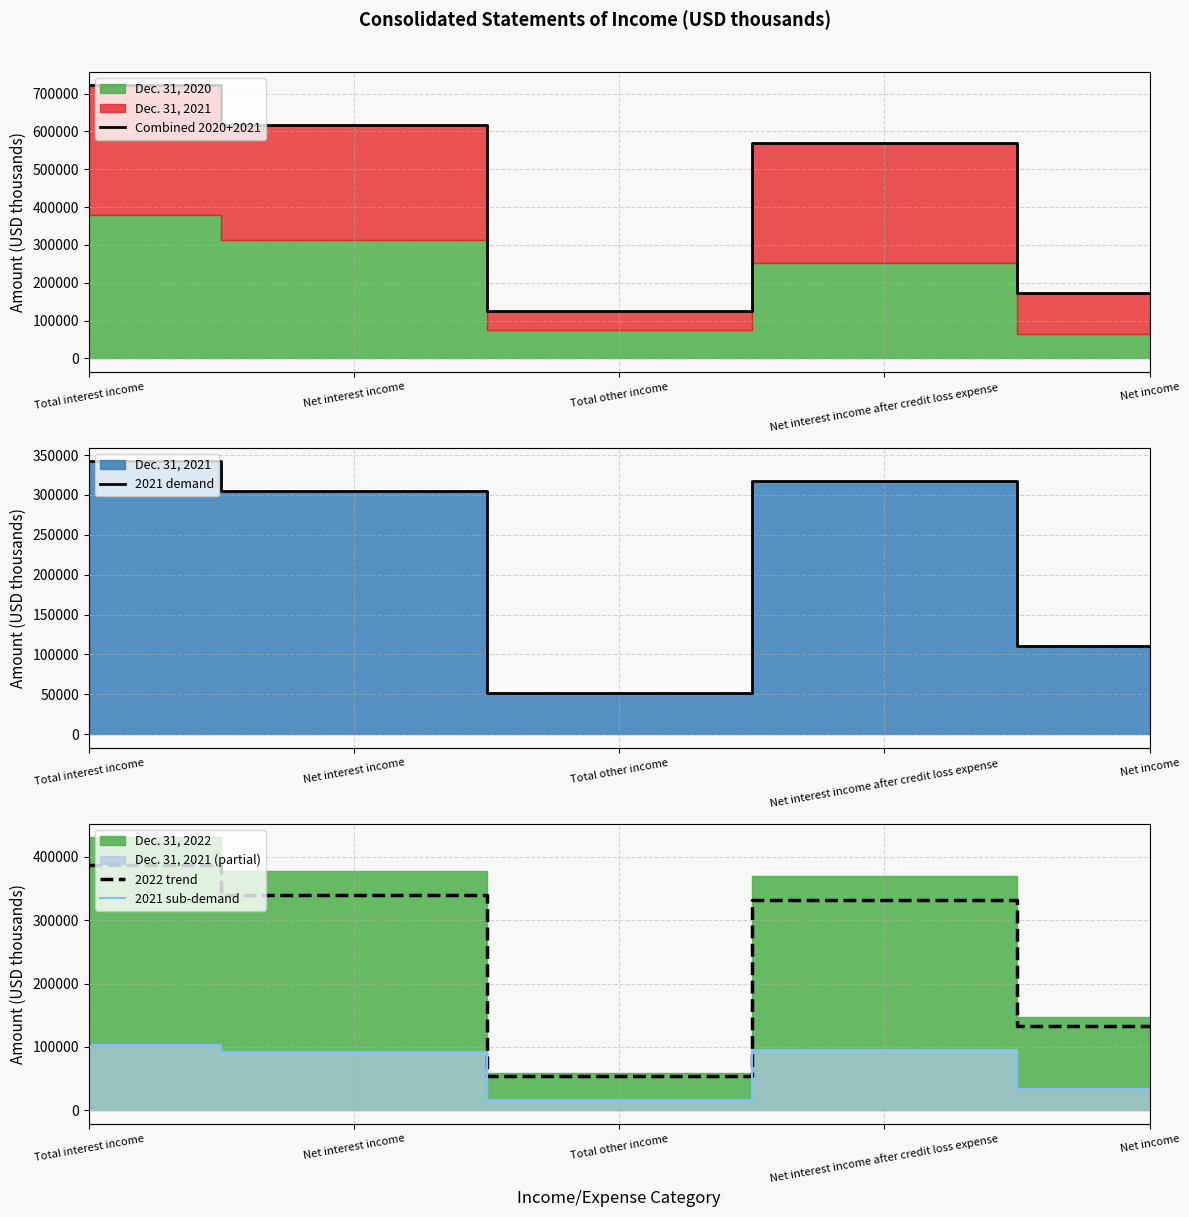

True or false: 2021 sub-demand has more than 2 interior local peaks.

False